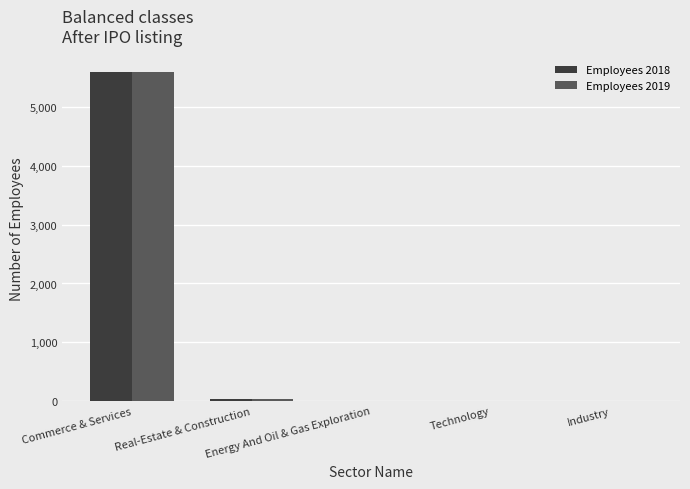

What is the sum of all Employees 2019 values?

5649